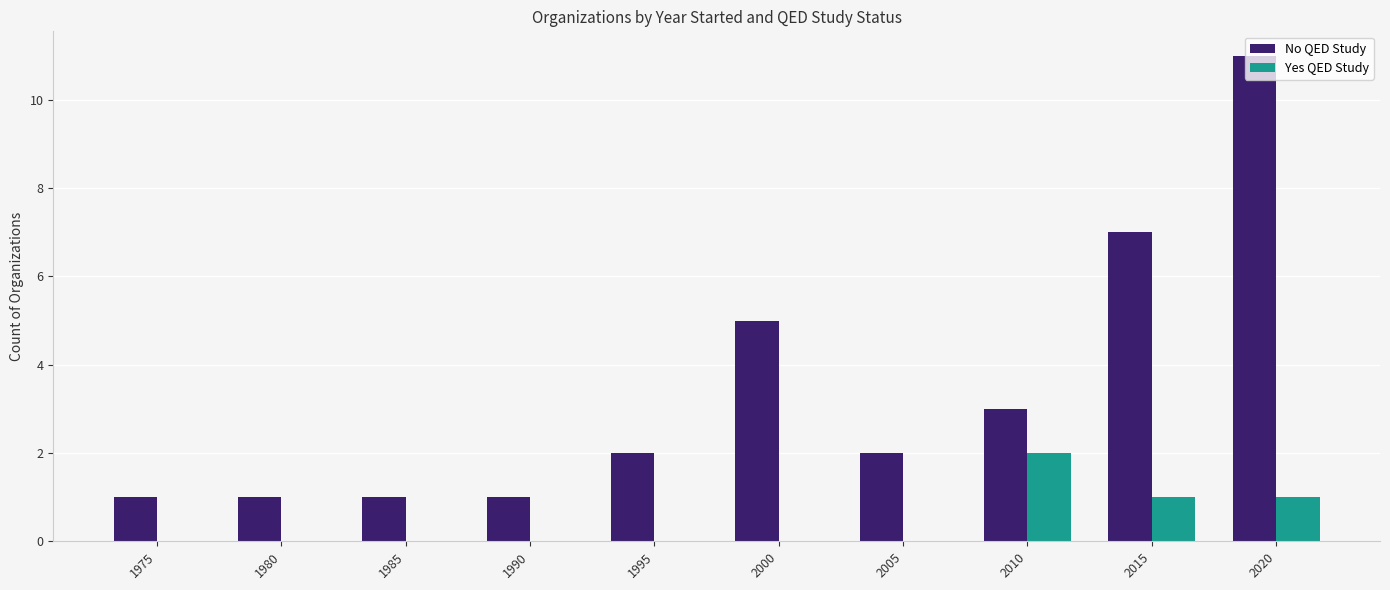

Count the number of categories in the chart.

10